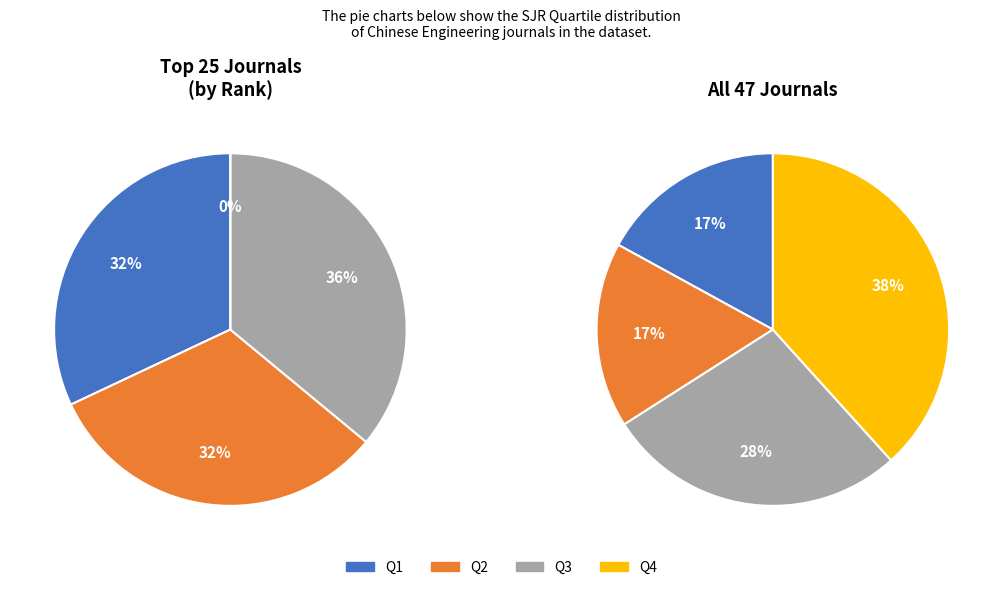

How many segments does this pie chart have?

4